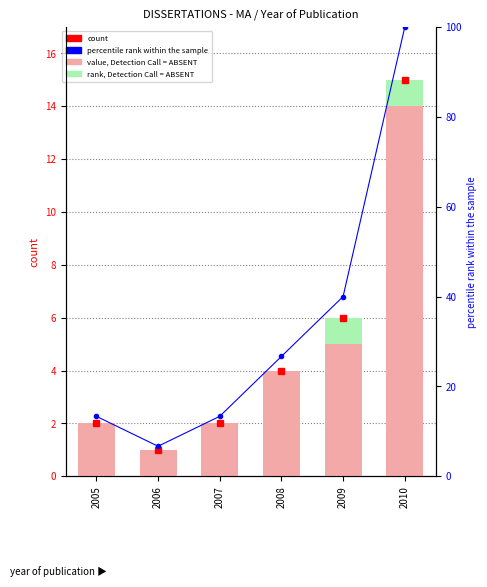

What is the value of the value, Detection Call = ABSENT bar at the 1st from the left?

2.0